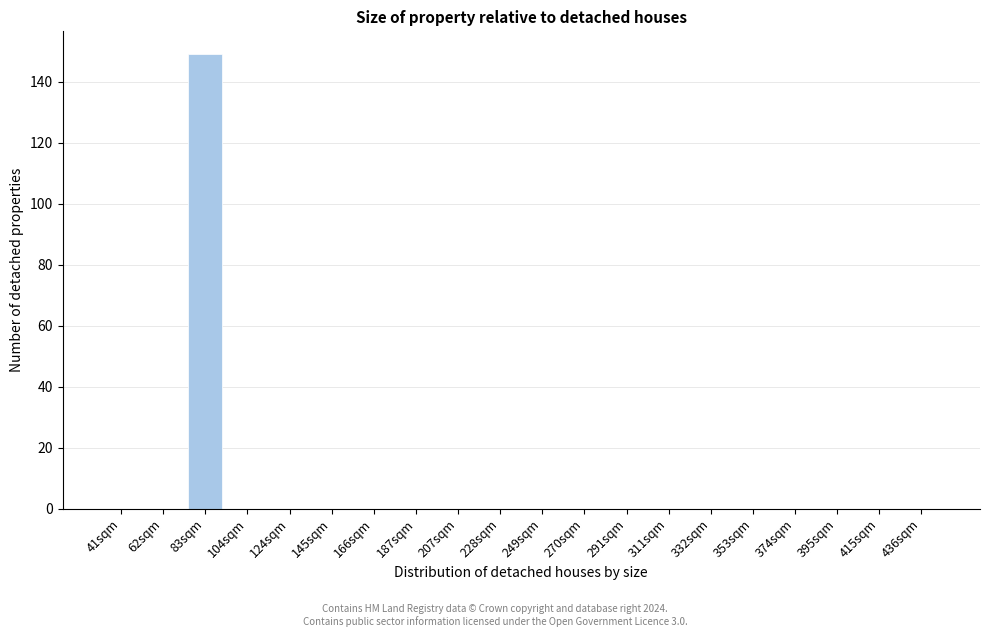

Reading left to right, transcribe all the data shown in this chart.

41sqm=0	62sqm=0	83sqm=149	104sqm=0	124sqm=0	145sqm=0	166sqm=0	187sqm=0	207sqm=0	228sqm=0	249sqm=0	270sqm=0	291sqm=0	311sqm=0	332sqm=0	353sqm=0	374sqm=0	395sqm=0	415sqm=0	436sqm=0